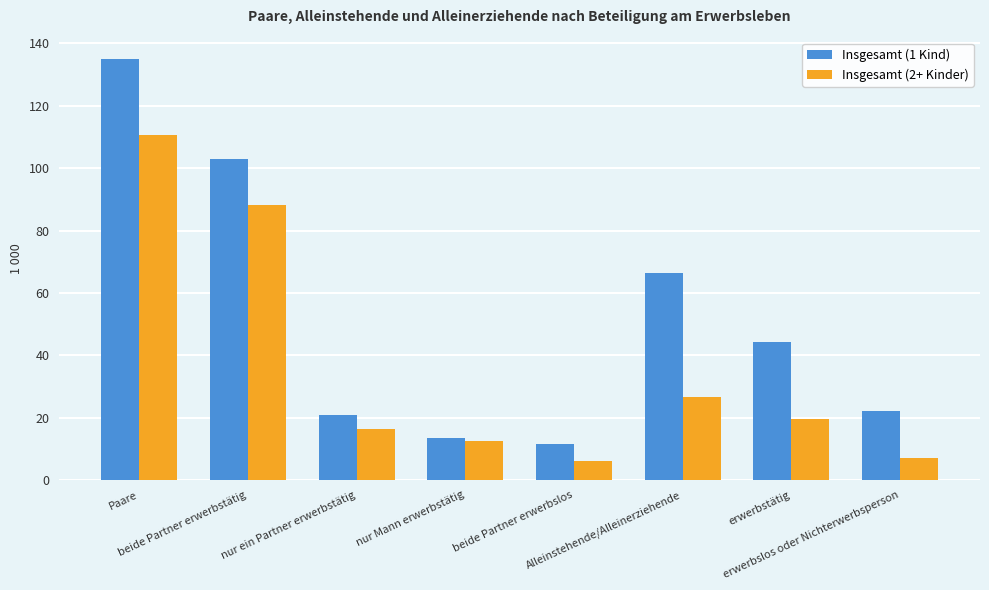

True or false: Insgesamt (2+ Kinder) has a value of 16.4 at nur ein Partner erwerbstätig.

True